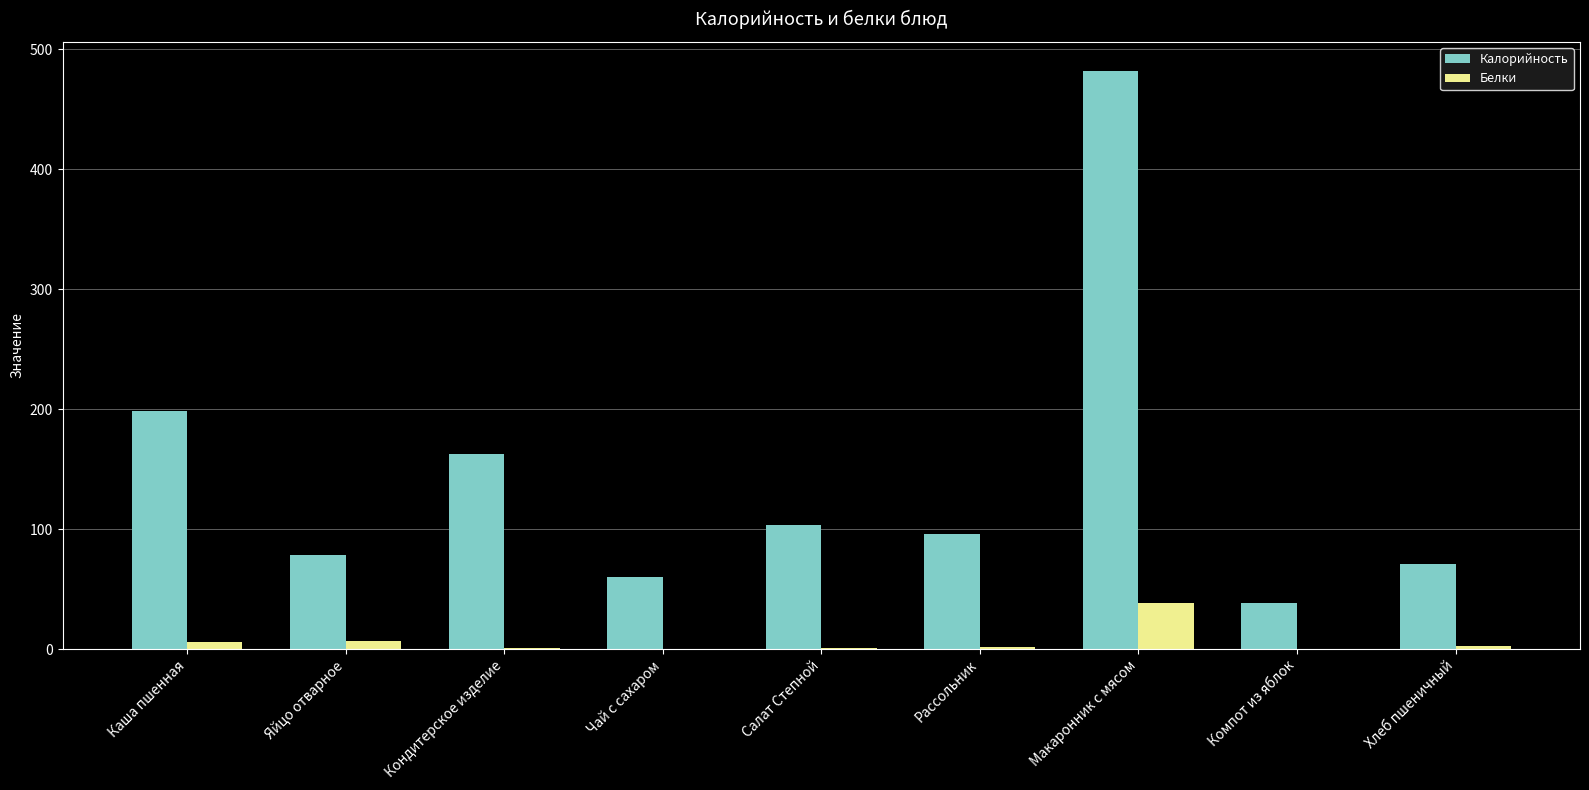

What is the total value across all series at Каша пшенная?

204.2